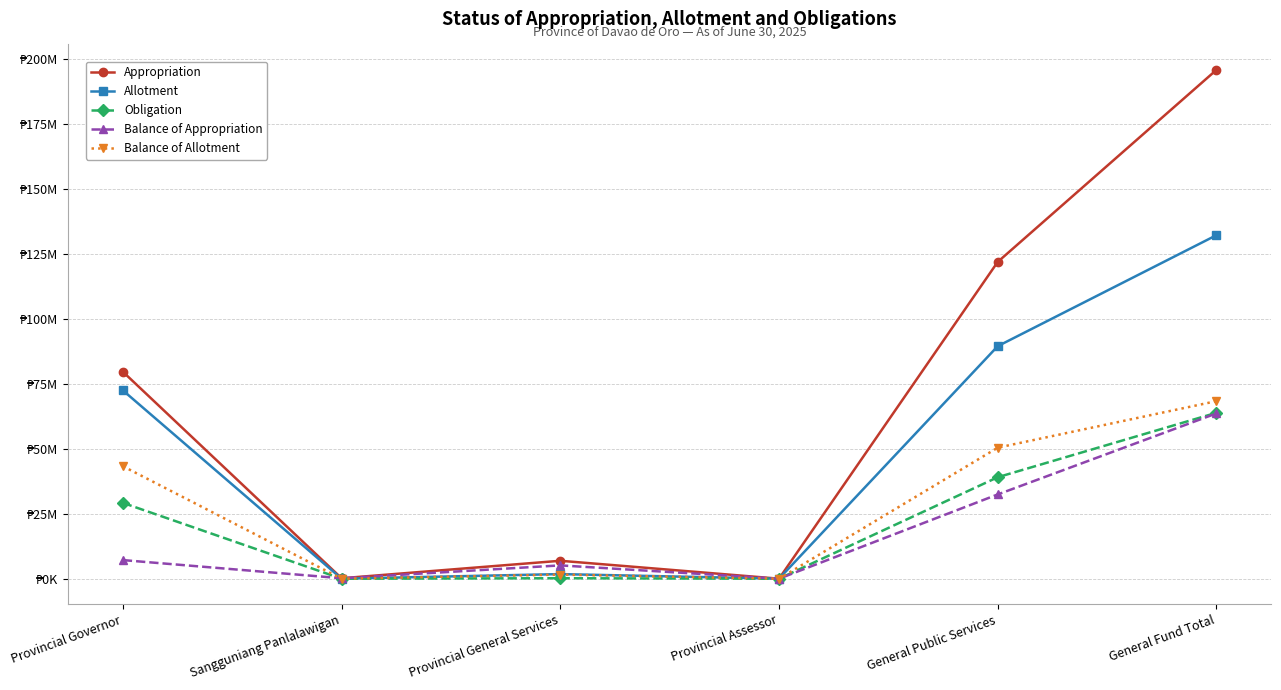

What are all the series names shown in the legend?

Appropriation, Allotment, Obligation, Balance of Appropriation, Balance of Allotment